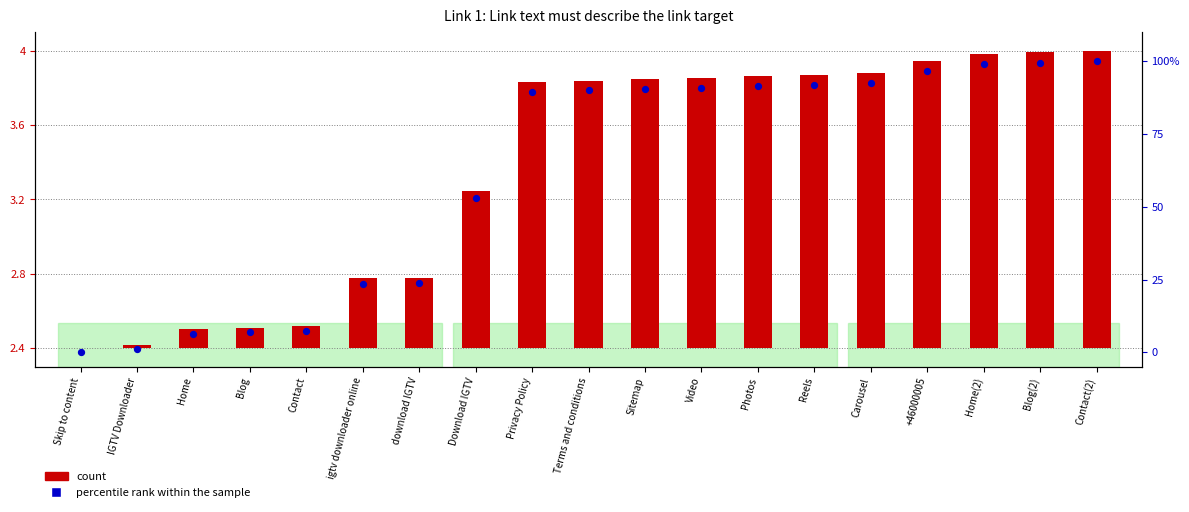

Between Home and Privacy Policy, which is larger?

Privacy Policy